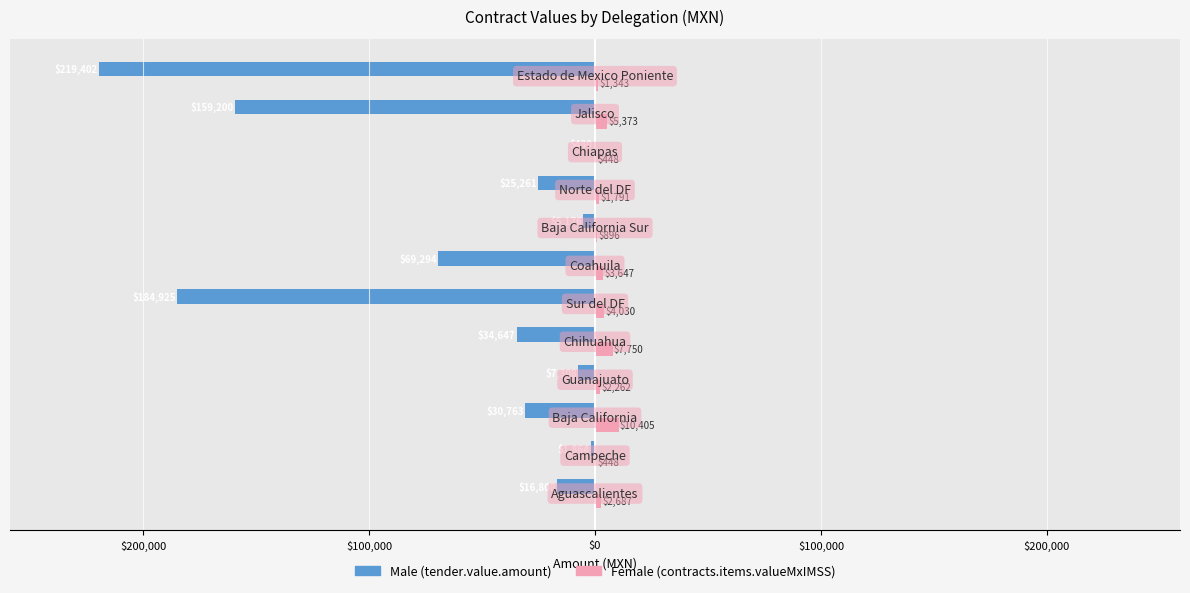

What is the minimum value shown in the chart?

-219402.4